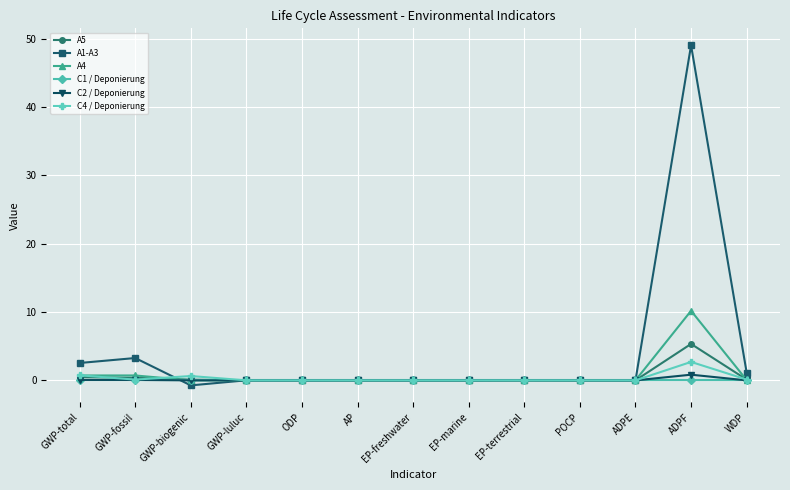

The value of C1 / Deponierung at ODP is 0.0. True or false?

True